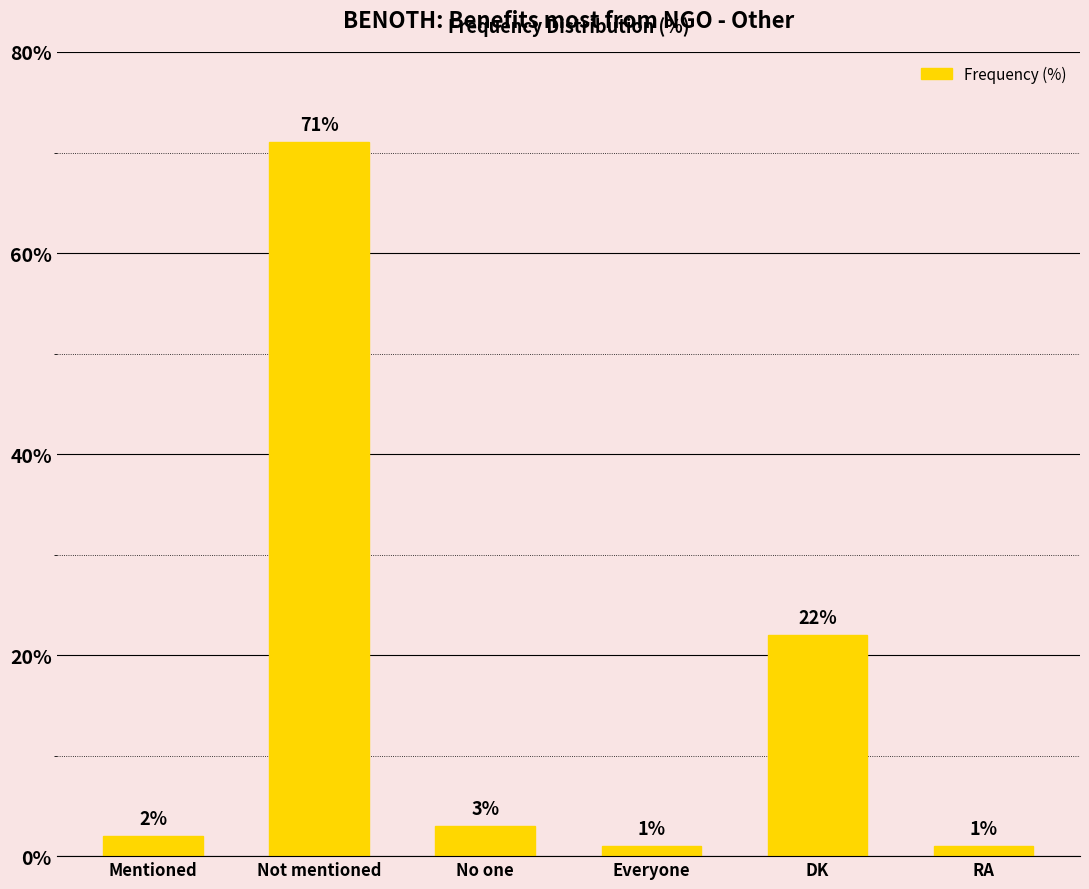

What is the smallest value displayed?

1